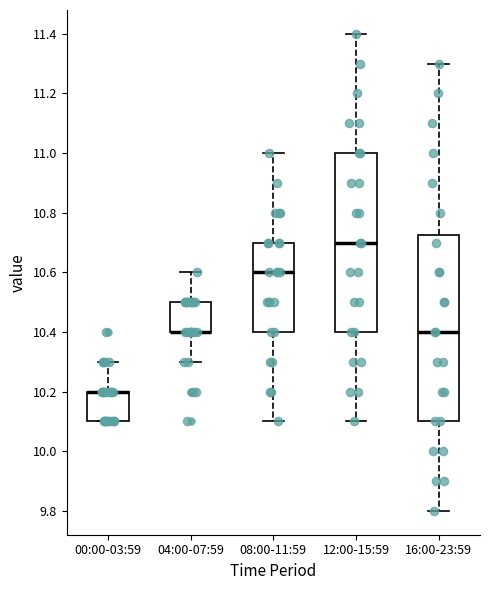

Where is the lower edge of the box for 16:00-23:59 on the y-axis? The values are not printed on the chart, so give them approximately, as read against the axis.

10.10